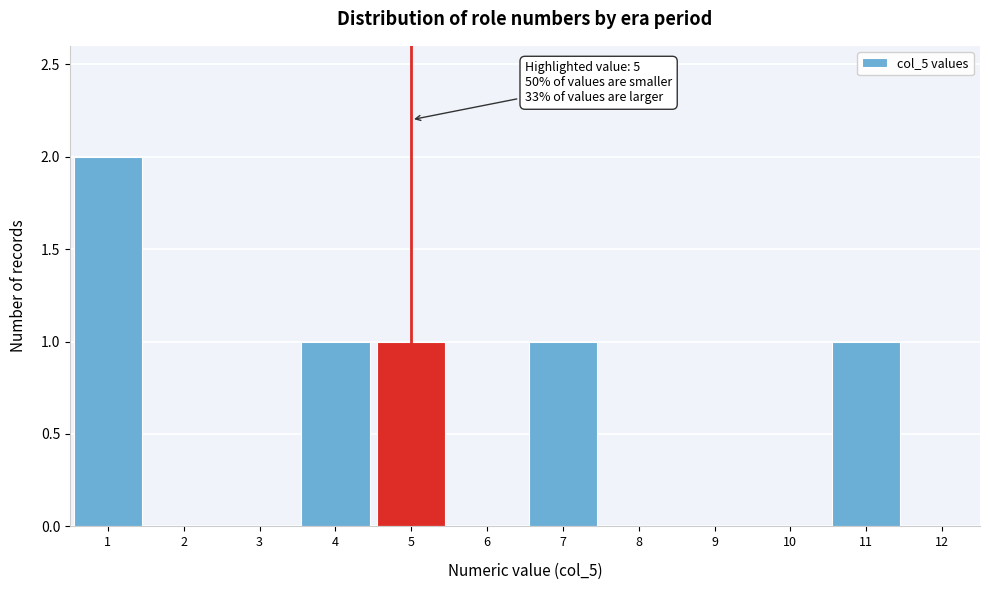

Which range on the x-axis has the tallest bar?

0.5 to 1.5